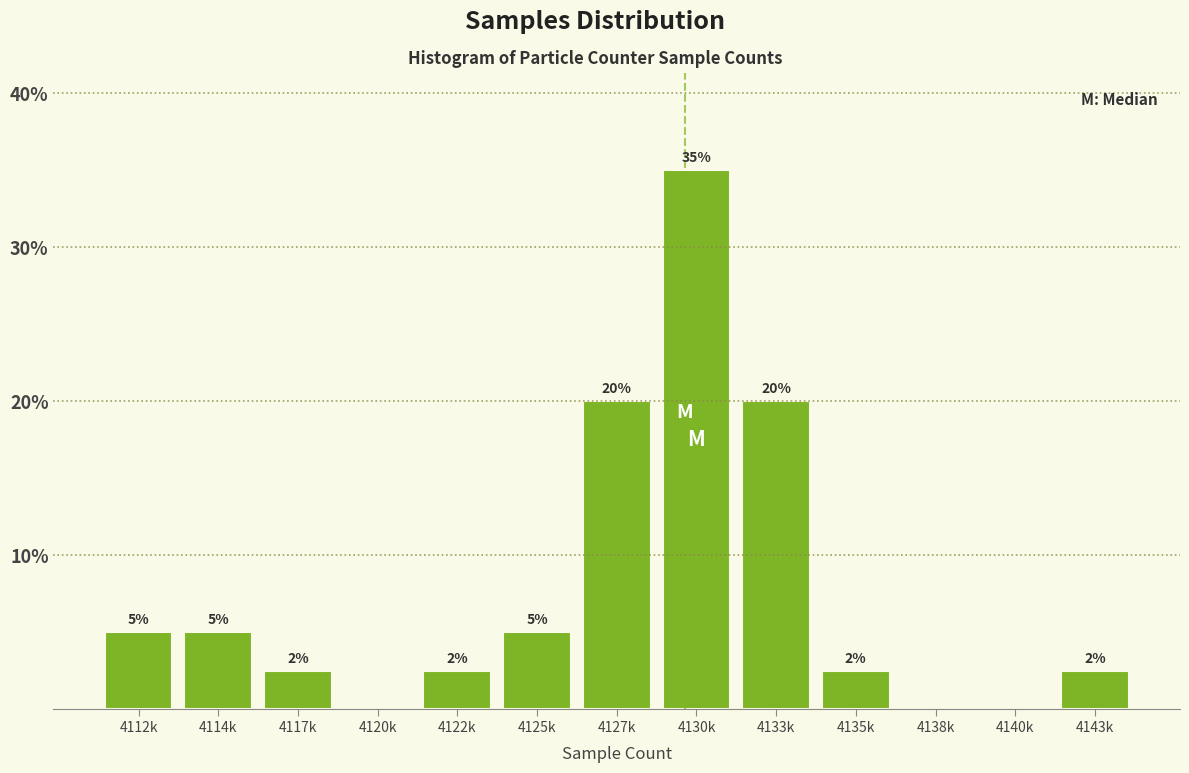

What is the change in value from 4120k to 4133k?

+20.0